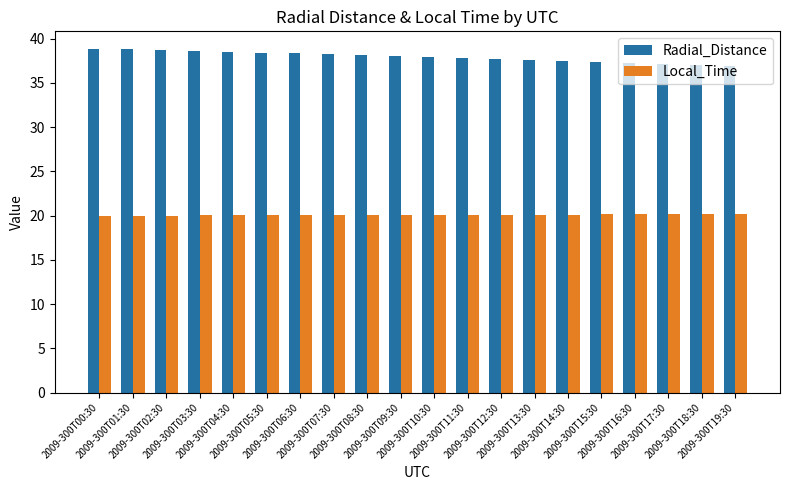

Is the value of Radial_Distance at 2009-300T10:30 greater than the value of Local_Time at 2009-300T01:30?

Yes